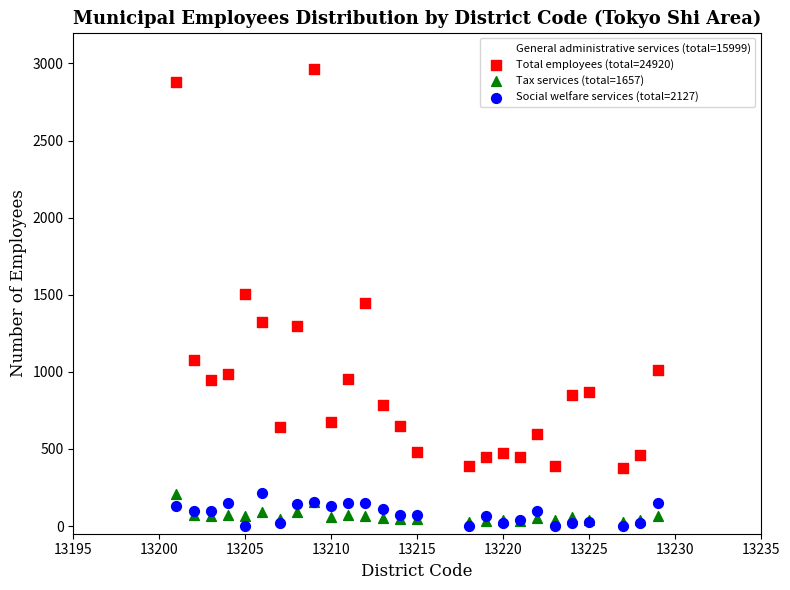

Which series contains the lowest Y value?

Social welfare services (total=2127)